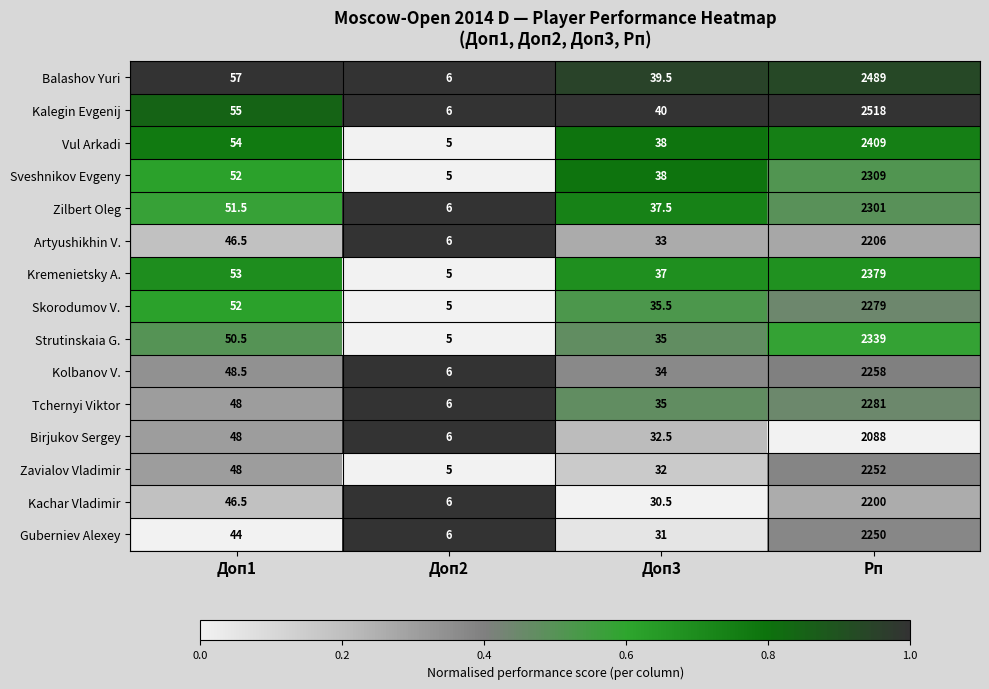

What value does the Birjukov Sergey series have at Доп3?

32.5